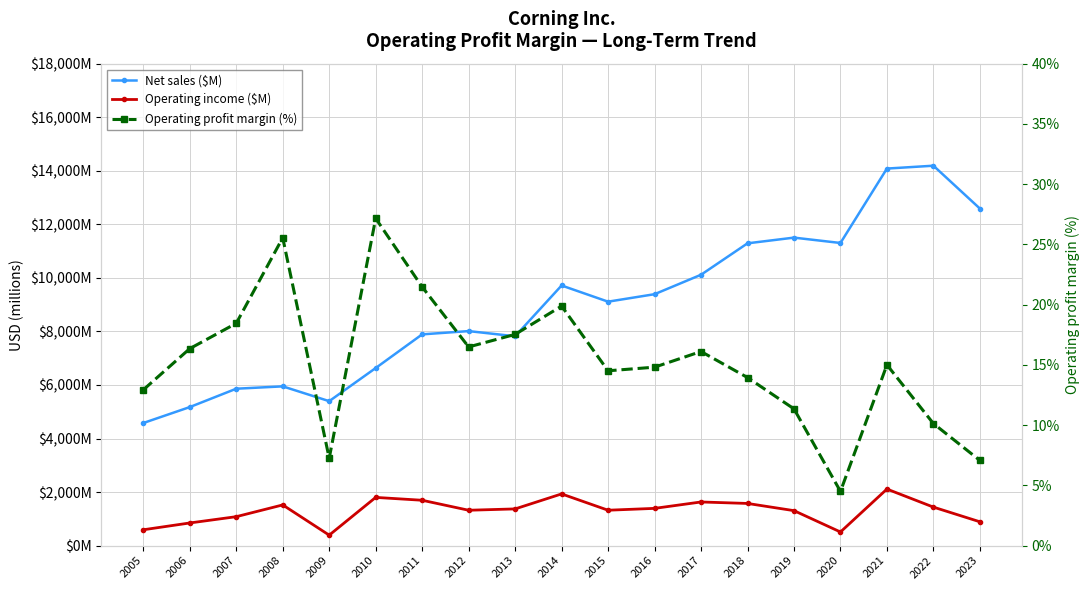

Which series has the largest total across all categories?

Net sales ($M)